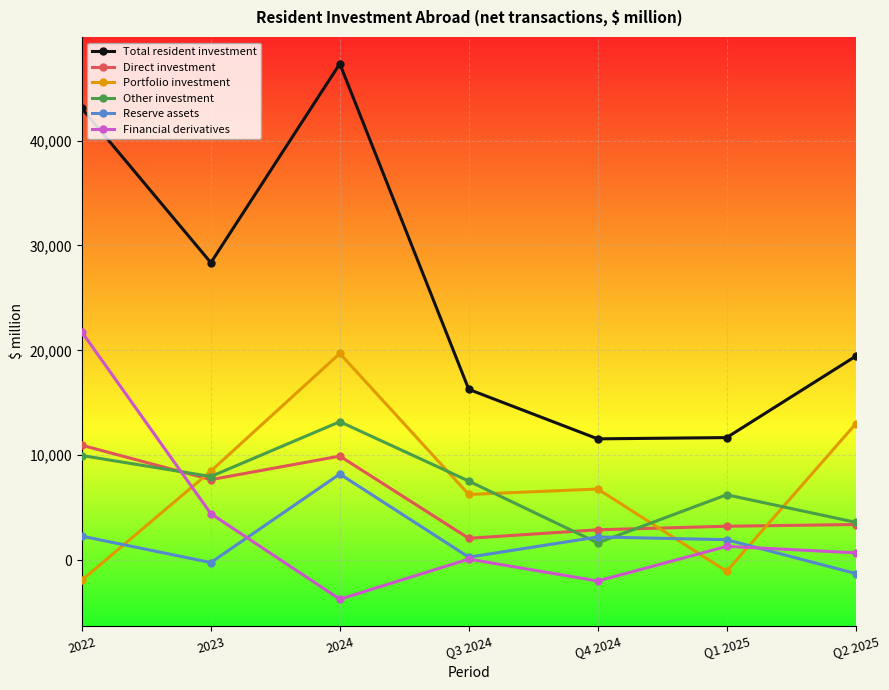

Between which two adjacent categories do Direct investment and Financial derivatives first intersect?

2022 and 2023